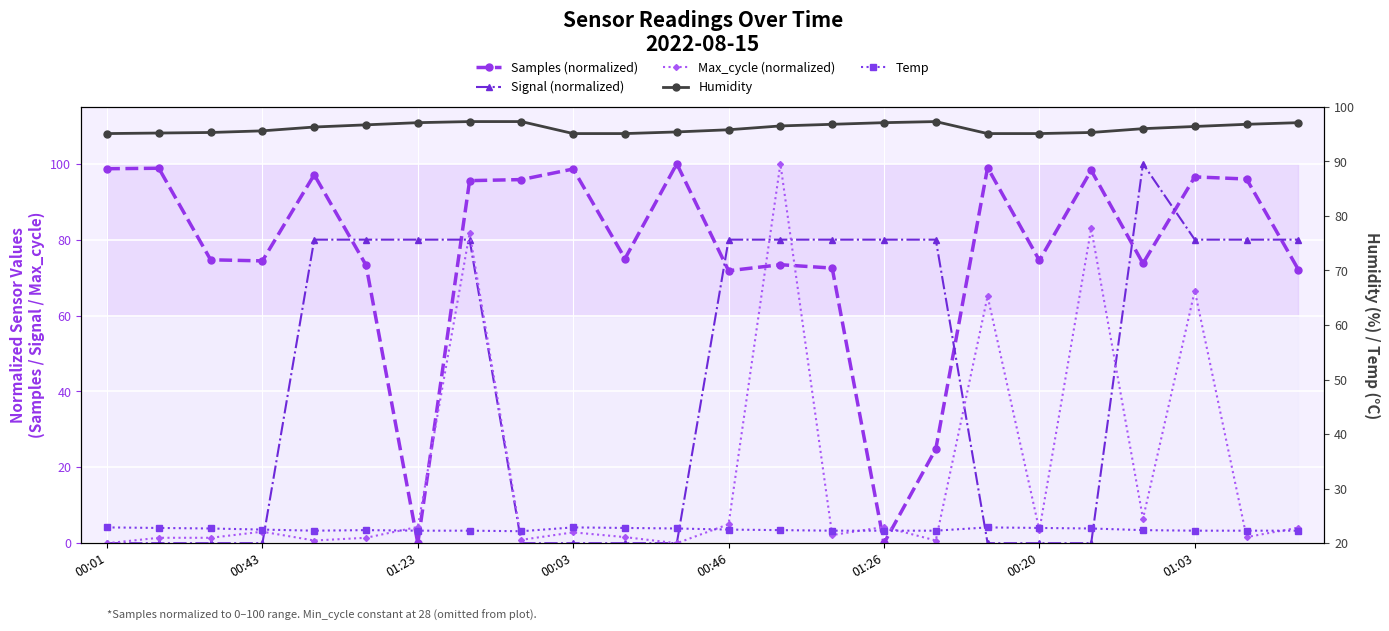

What is the difference between the maximum and minimum values in the Max_cycle (normalized) series?

100.0